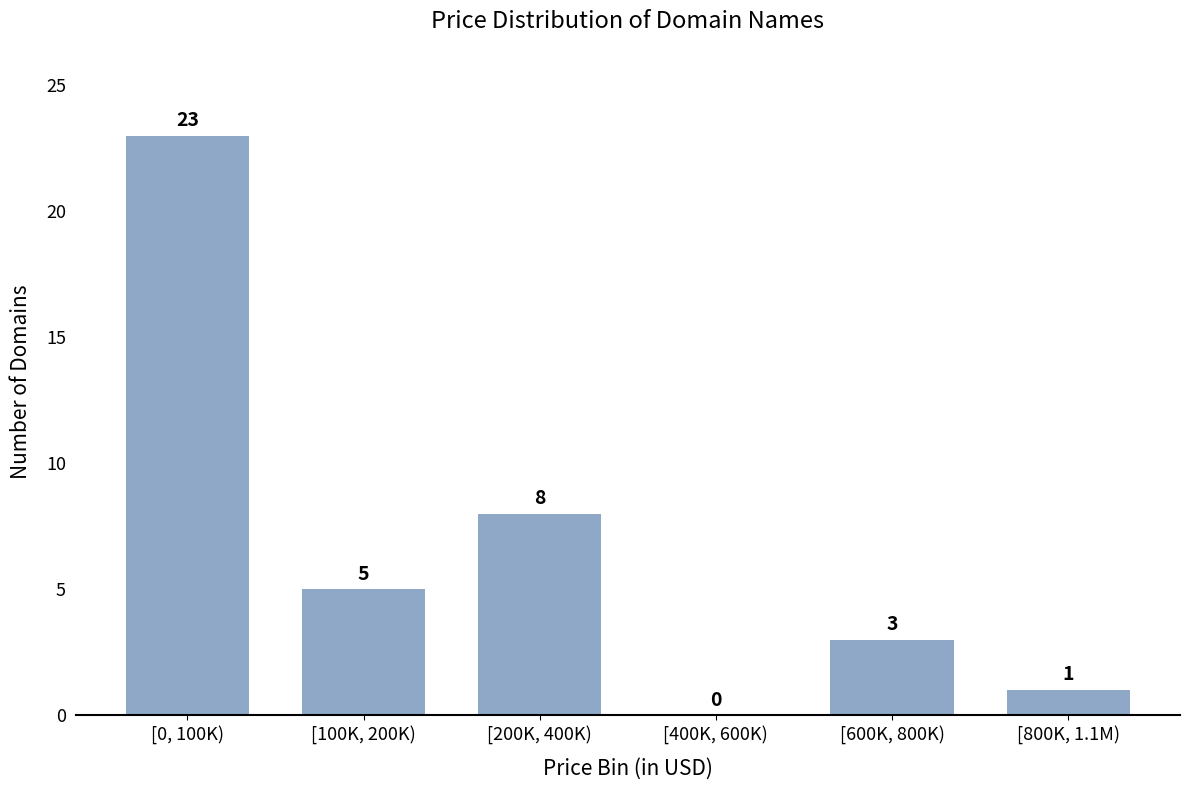

Reading right to left, extract all data points from this chart.

[800K, 1.1M)=1	[600K, 800K)=3	[400K, 600K)=0	[200K, 400K)=8	[100K, 200K)=5	[0, 100K)=23